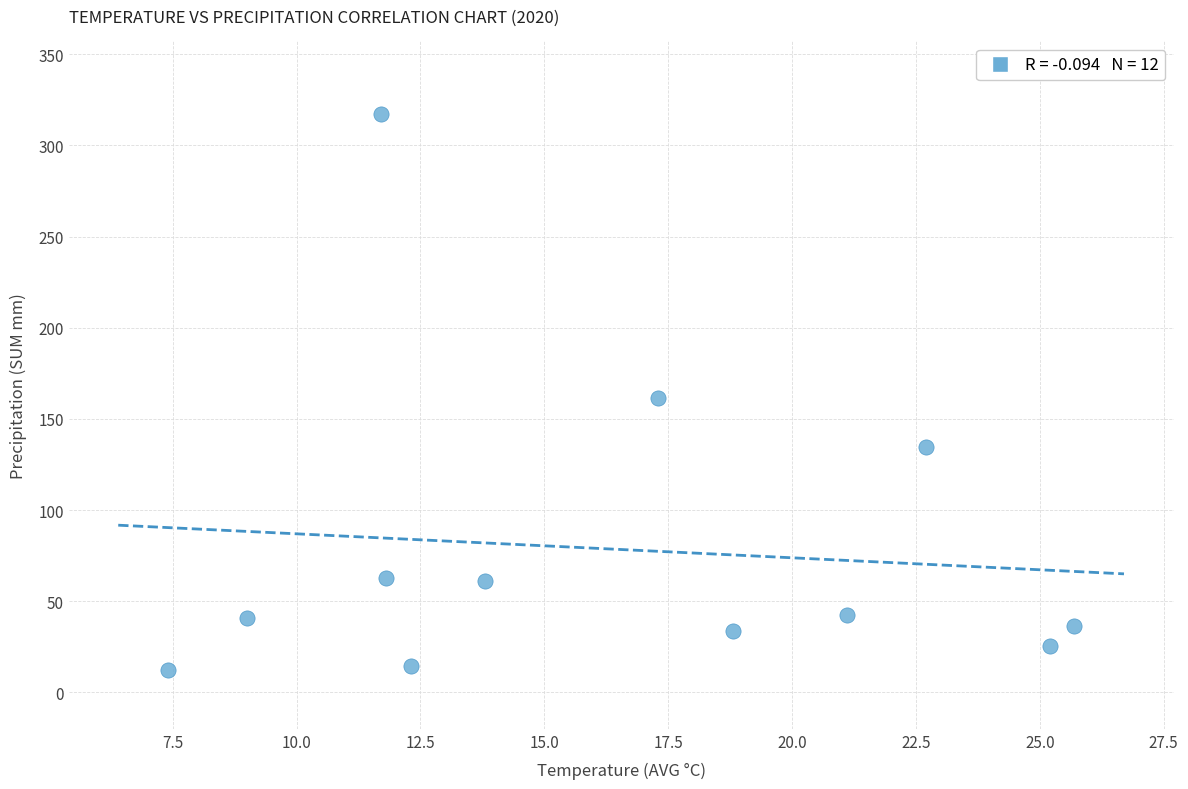

What is the average Y value?

78.5